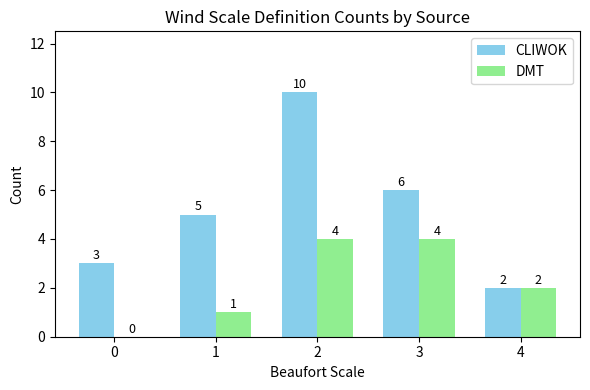

How many groups of bars are there?

5